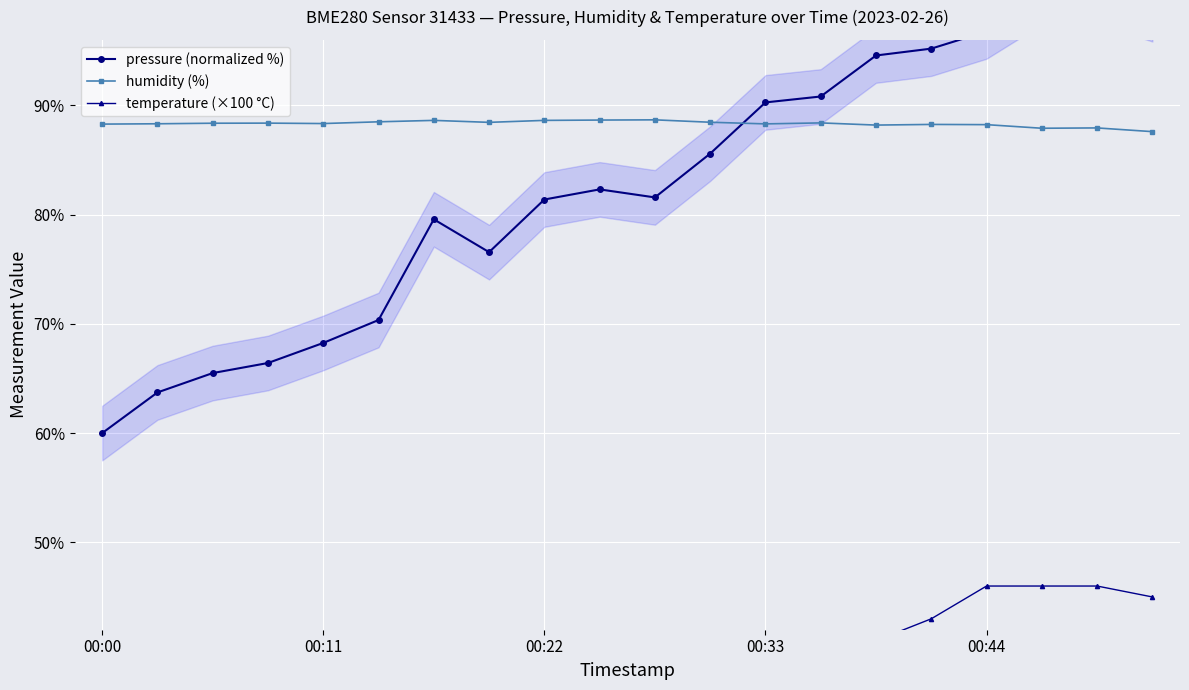

True or false: pressure (normalized %) has a value of 50.1 at 6.

False